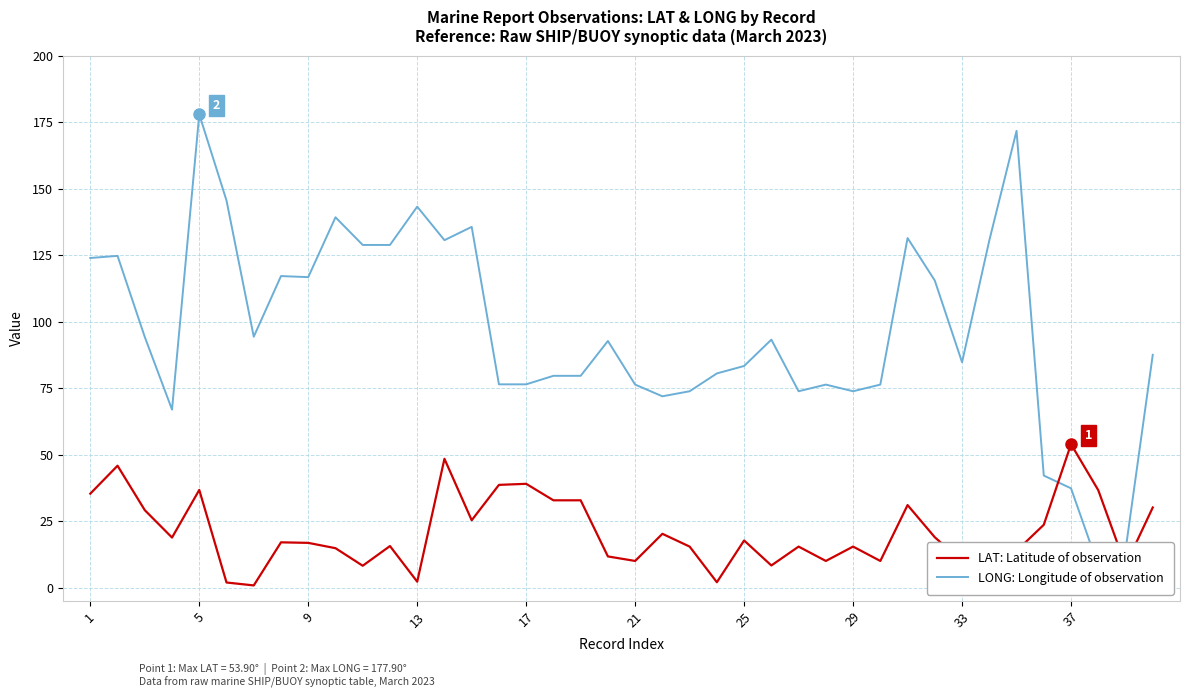

Rank the series by their maximum value, from highest to lowest.

LONG: Longitude of observation, LAT: Latitude of observation